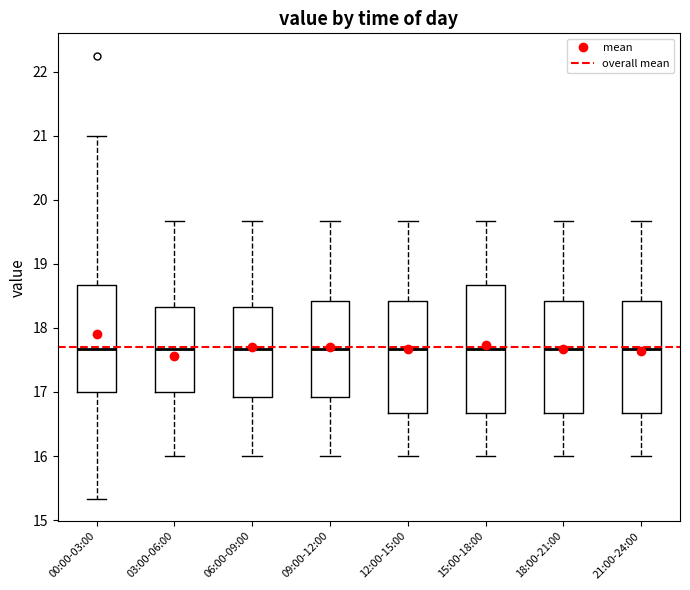

Comparing the boxes themselves (not the whiskers), which one is the tallest?

15:00-18:00